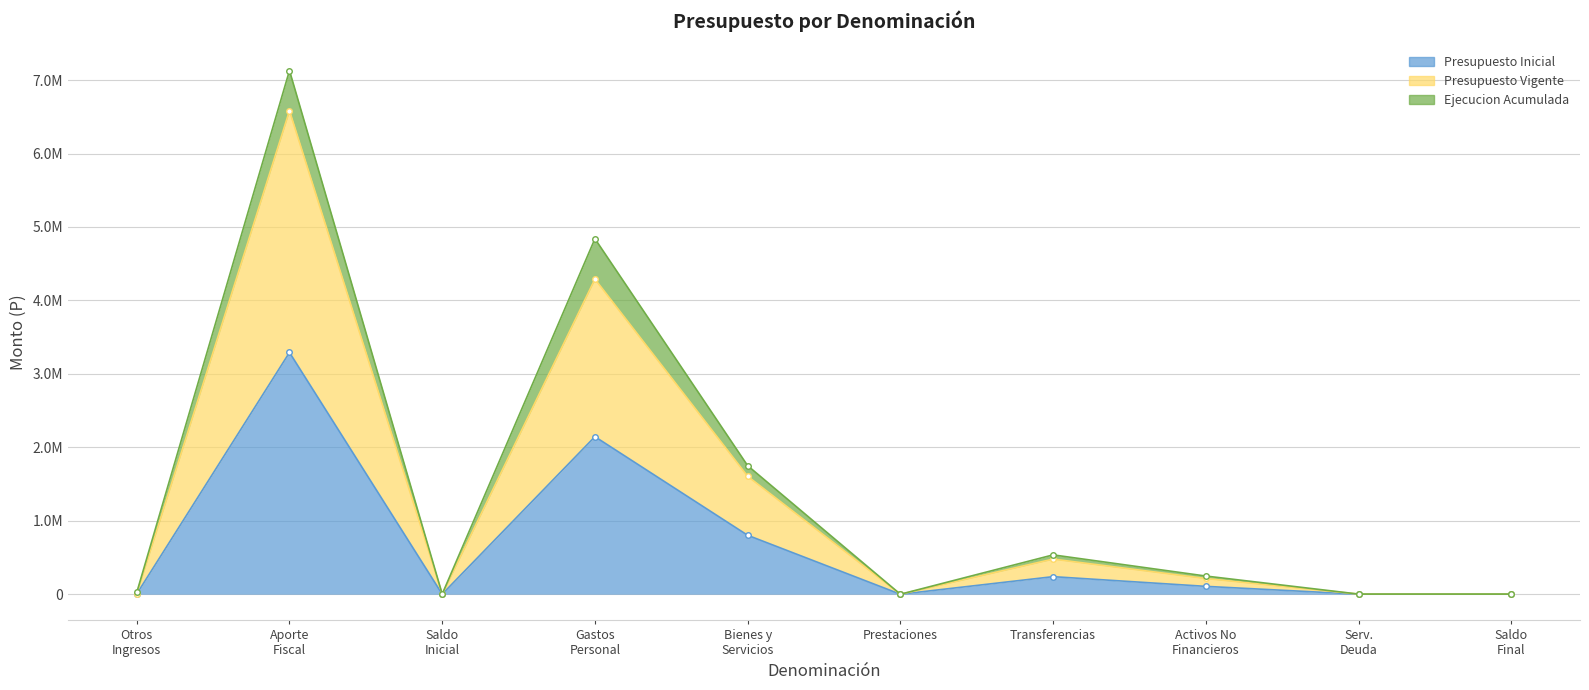

How many values in the Presupuesto Inicial series are below 107206?

5